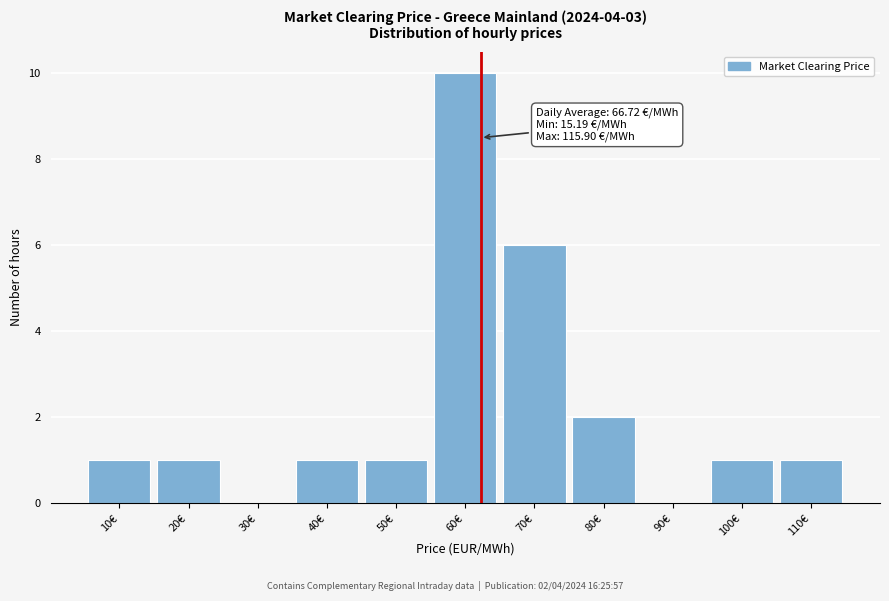

Reading left to right, extract all data points from this chart.

10€=1	20€=1	30€=0	40€=1	50€=1	60€=10	70€=6	80€=2	90€=0	100€=1	110€=1